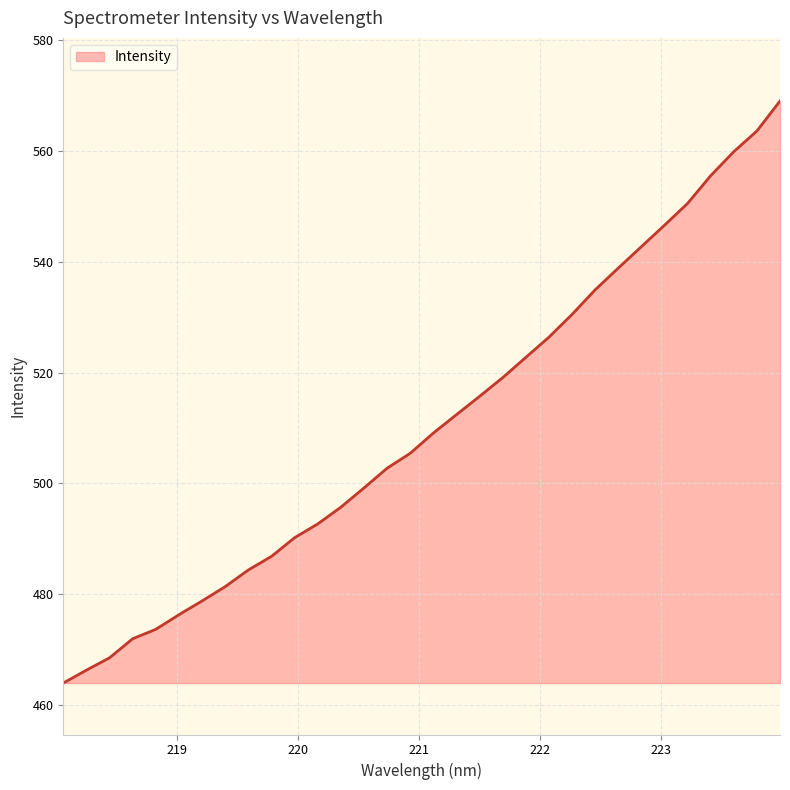

Count the number of values greater than 509.

16